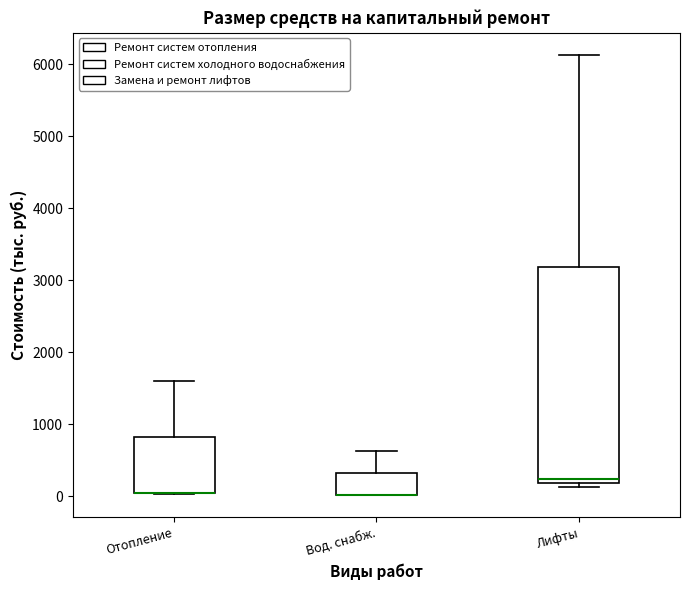

Where is the upper edge of the box for Отопление on the y-axis? The values are not printed on the chart, so give them approximately, as read against the axis.

800